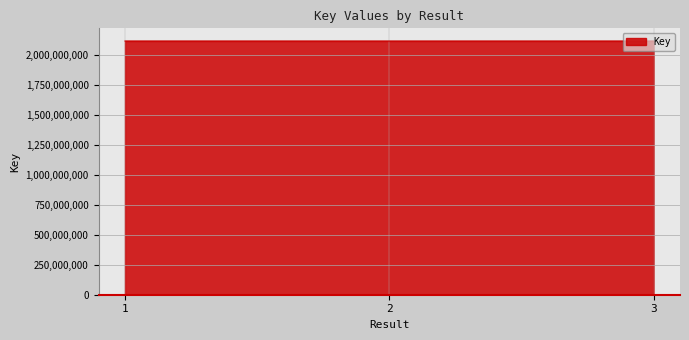

Is it true that the value at 3 is 2117908289?

True